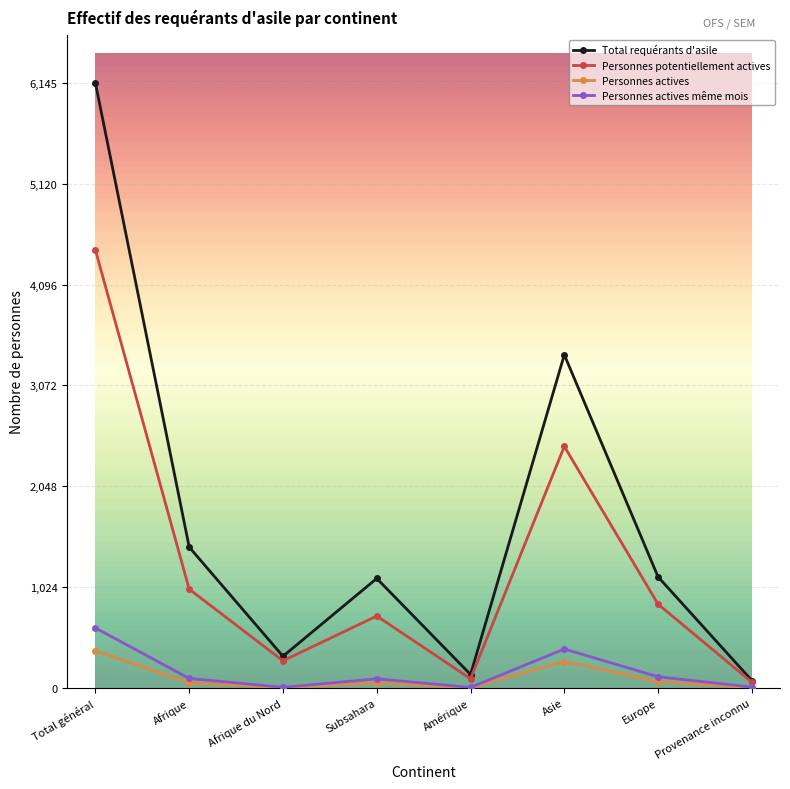

What is the minimum value for Personnes potentiellement actives?

56